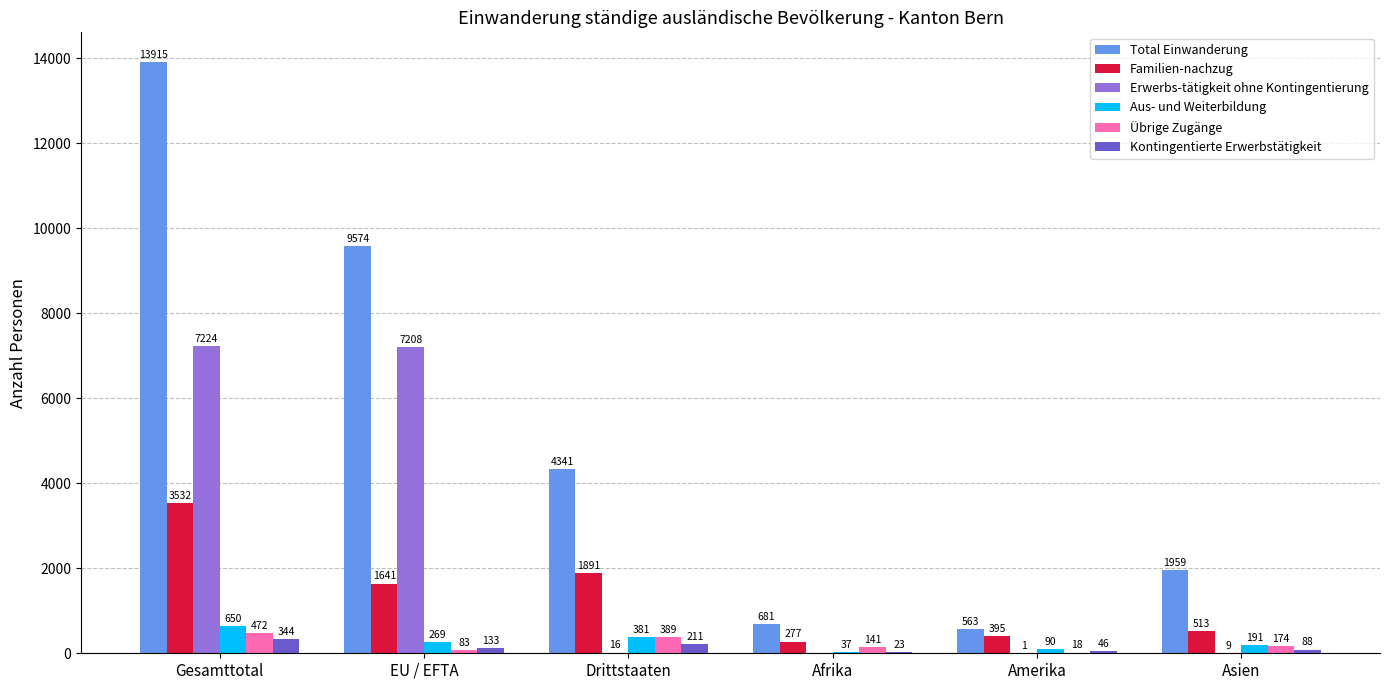

Reading left to right, list all the values displayed in this chart.

Total Einwanderung: 13915	9574	4341	681	563	1959
Familien-nachzug: 3532	1641	1891	277	395	513
Erwerbs-tätigkeit ohne Kontingentierung: 7224	7208	16	0	1	9
Aus- und Weiterbildung: 650	269	381	37	90	191
Übrige Zugänge: 472	83	389	141	18	174
Kontingentierte Erwerbstätigkeit: 344	133	211	23	46	88